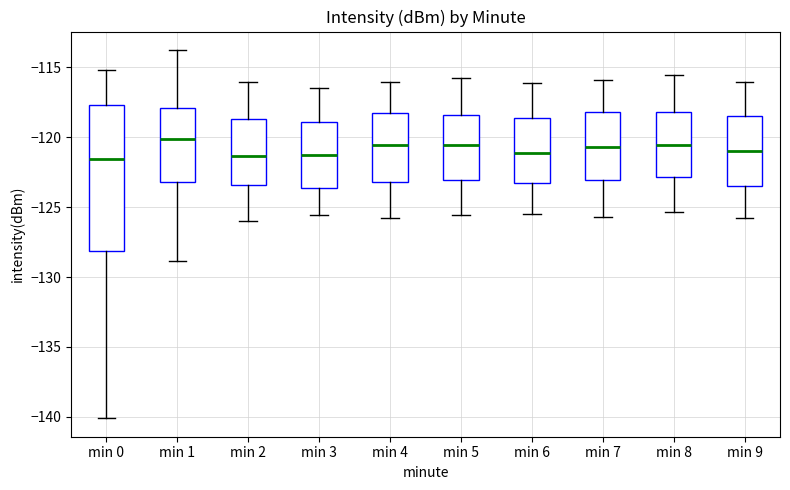

Reading left to right, read every box against the y-axis: the position of its median line, the range the box covers, and the ends of its whiskers. The values are not printed on the chart, so give them approximately, as read against the axis.

min 0: median -121.5, box -128.0 to -117.5, whiskers -140.0 to -115.0
min 1: median -120.0, box -123.0 to -118.0, whiskers -129.0 to -114.0
min 2: median -121.5, box -123.5 to -118.5, whiskers -126.0 to -116.0
min 3: median -121.0, box -123.5 to -119.0, whiskers -125.5 to -116.5
min 4: median -120.5, box -123.0 to -118.5, whiskers -126.0 to -116.0
min 5: median -120.5, box -123.0 to -118.5, whiskers -125.5 to -116.0
min 6: median -121.0, box -123.5 to -118.5, whiskers -125.5 to -116.0
min 7: median -120.5, box -123.0 to -118.0, whiskers -125.5 to -116.0
min 8: median -120.5, box -123.0 to -118.0, whiskers -125.5 to -115.5
min 9: median -121.0, box -123.5 to -118.5, whiskers -126.0 to -116.0